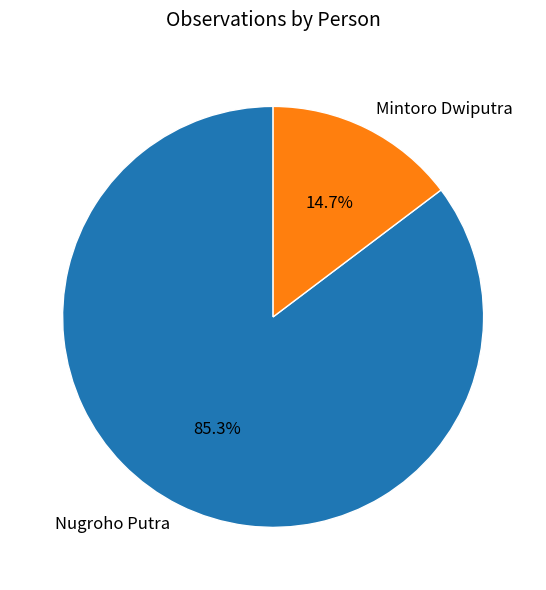

How many slices are in this pie chart?

2